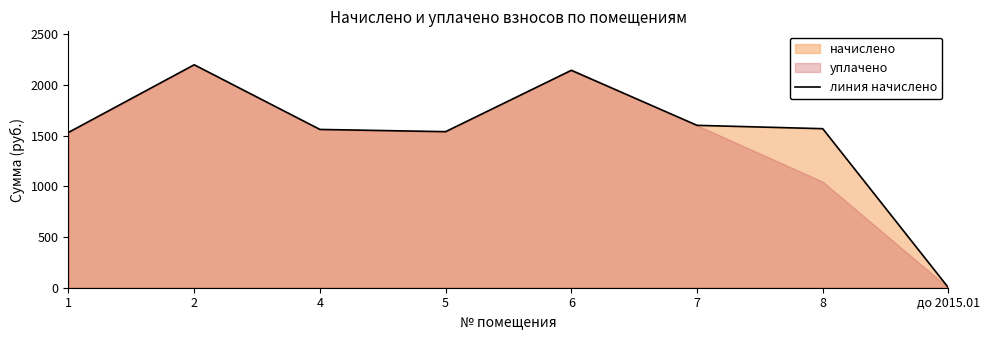

Does the chart display data point markers on the line(s)?

No